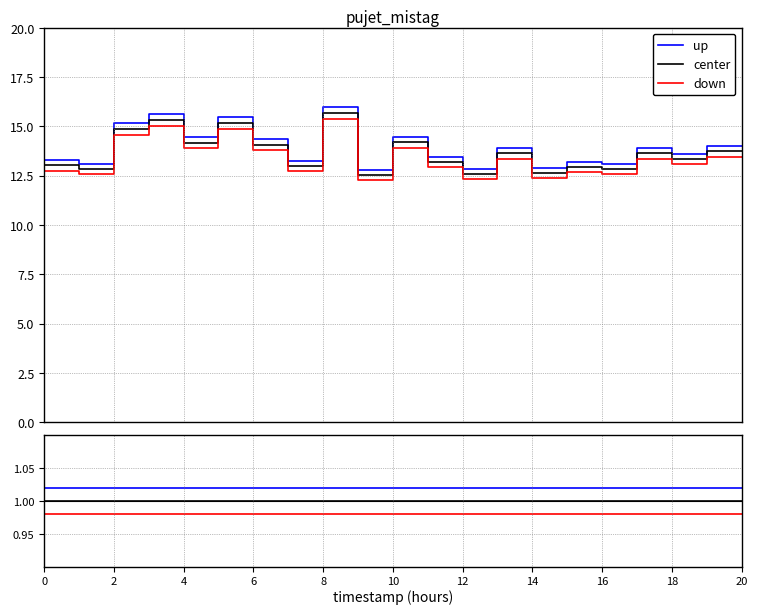

The value of center at 16 is 0.6. True or false?

False